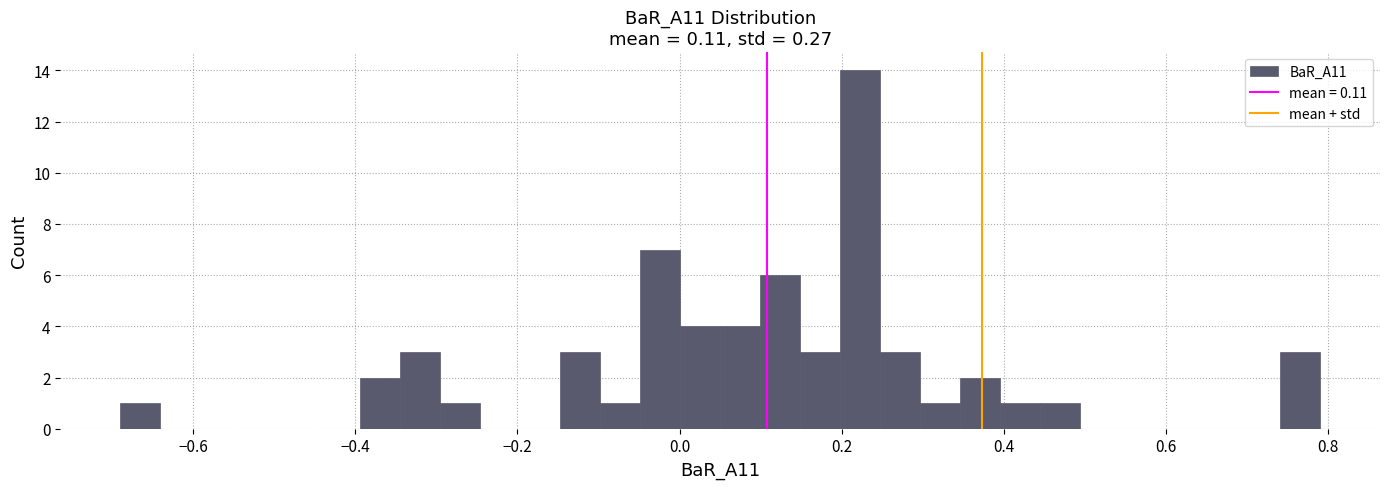

Around what value on the x-axis is the tallest bar? Give the approximate position of its centre, as read against the axis.

0.22